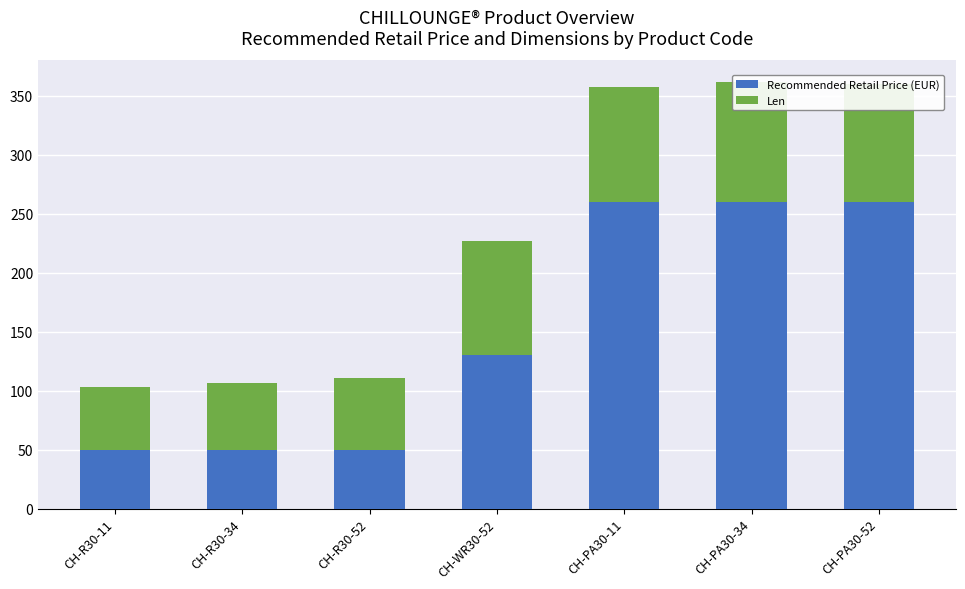

How many bars are there in each group?

2